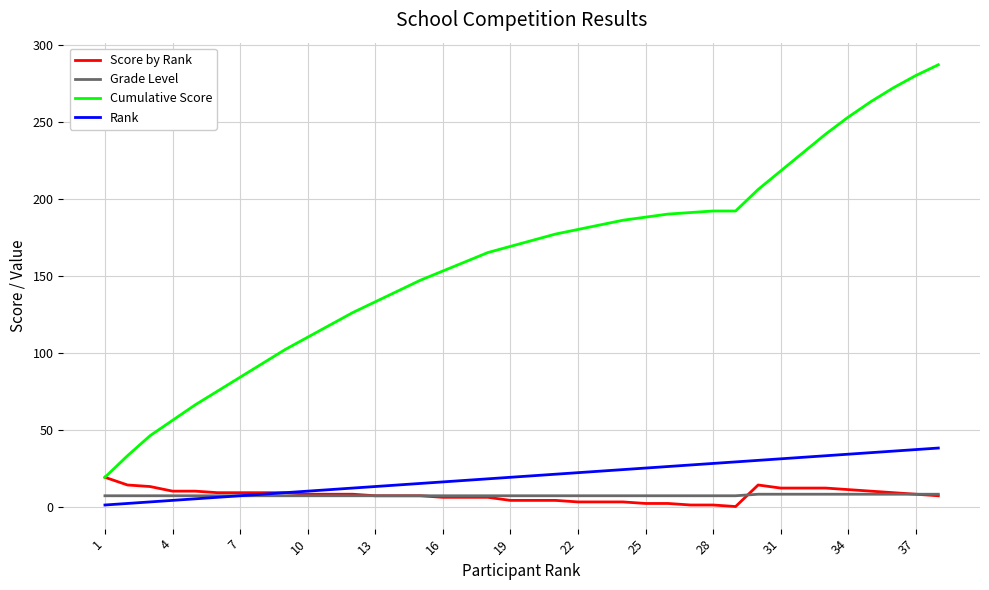

Which series has the widest spread of values?

Cumulative Score